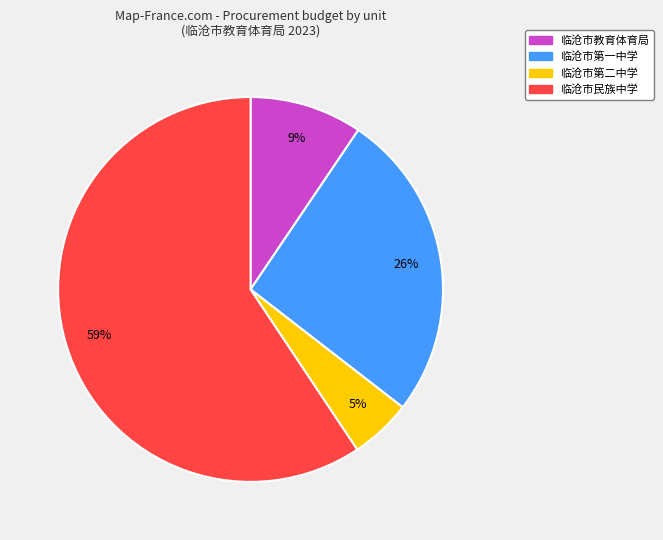

Combined, do 临沧市第一中学 and 临沧市教育体育局 account for over 50%?

No